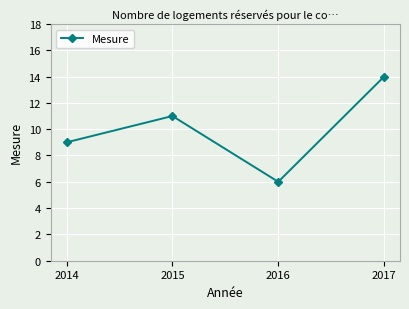

Is this an area chart (filled region under the line)?

No